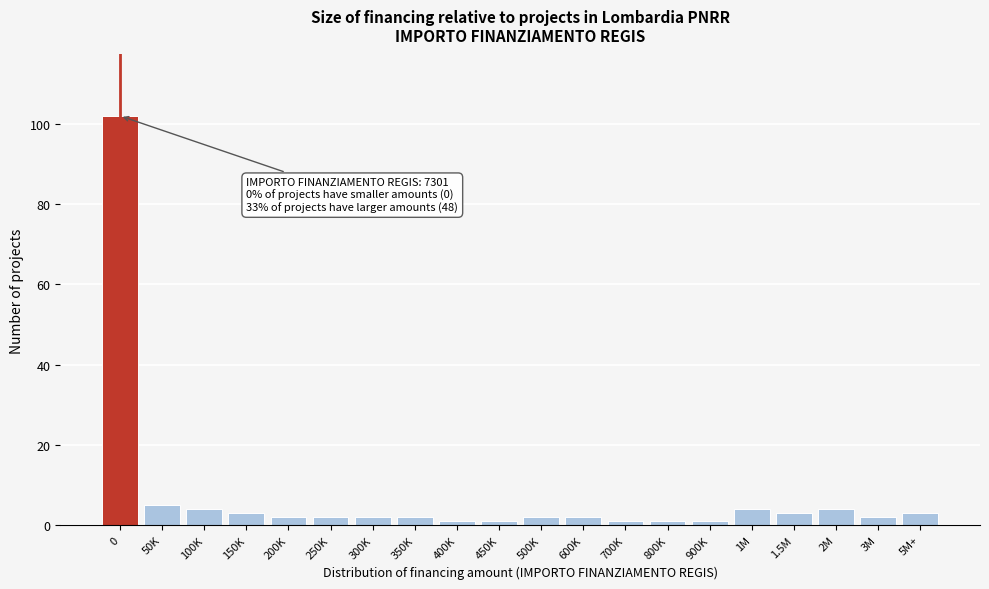

Reading left to right, list all the values displayed in this chart.

0=102	50K=5	100K=4	150K=3	200K=2	250K=2	300K=2	350K=2	400K=1	450K=1	500K=2	600K=2	700K=1	800K=1	900K=1	1M=4	1.5M=3	2M=4	3M=2	5M+=3